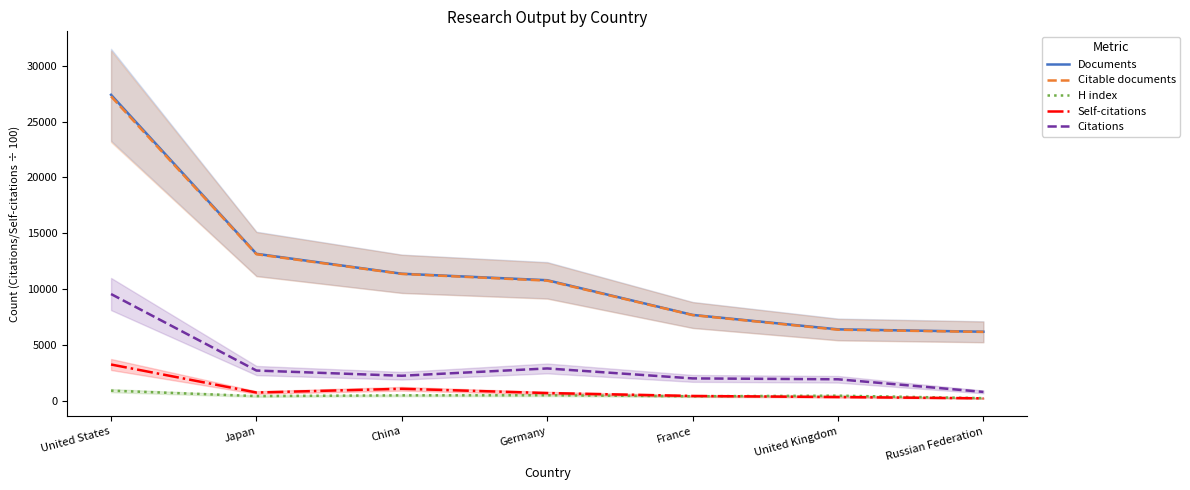

The Citable documents series shows 6394.0 at United Kingdom. True or false?

True